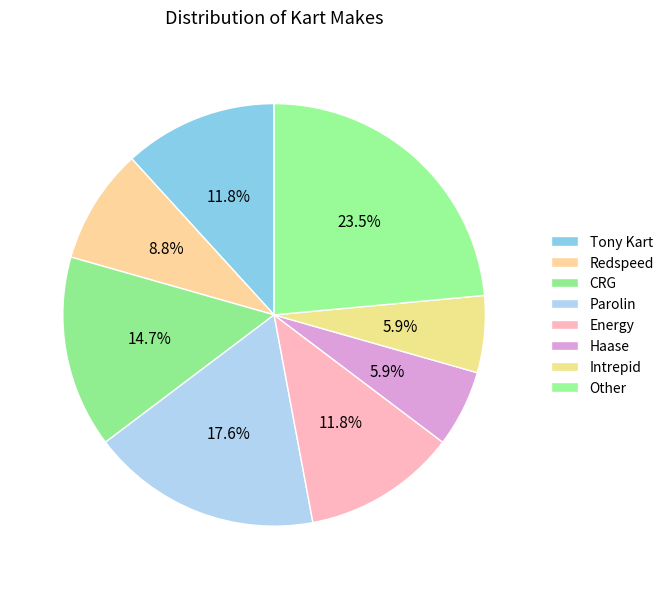

How many slices are in this pie chart?

8